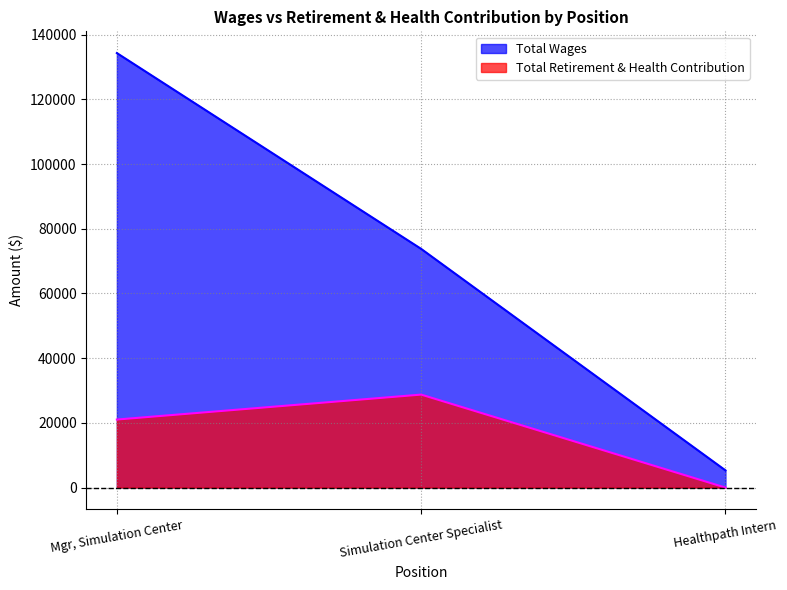

True or false: Total Wages has a value of 88758 at Mgr, Simulation Center.

False